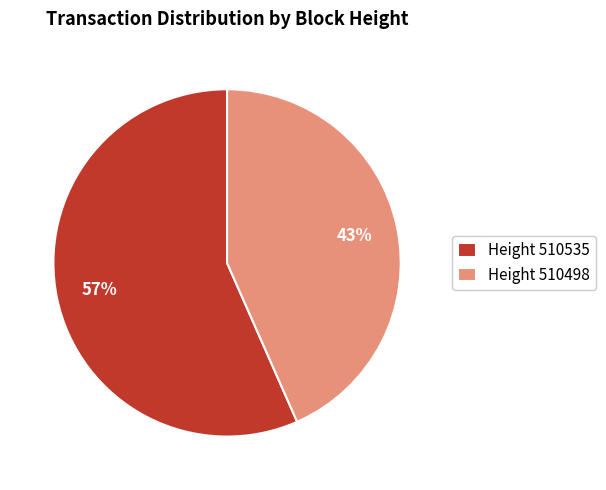

Combined, do Height 510535 and Height 510498 account for over 50%?

Yes